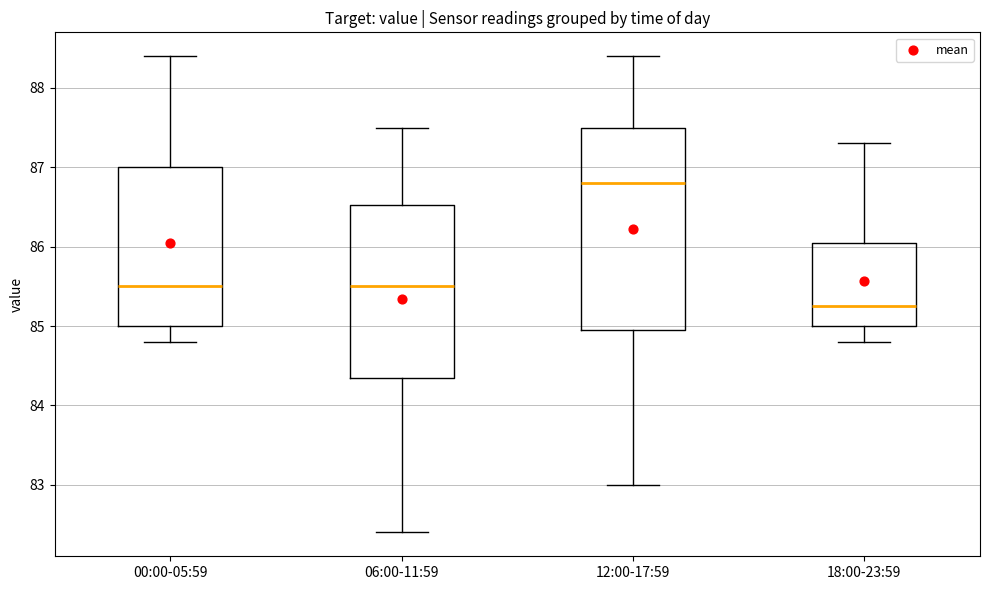

Reading left to right, transcribe this box plot: for each box, give where its median line is, the range the box spans, and where its two whiskers end, as read against the y-axis. The values are not printed on the chart, so give them approximately, as read against the axis.

00:00-05:59: median 85.5, box 85.0 to 87.0, whiskers 84.8 to 88.4
06:00-11:59: median 85.5, box 84.4 to 86.5, whiskers 82.4 to 87.5
12:00-17:59: median 86.8, box 85.0 to 87.5, whiskers 83.0 to 88.4
18:00-23:59: median 85.3, box 85.0 to 86.1, whiskers 84.8 to 87.3